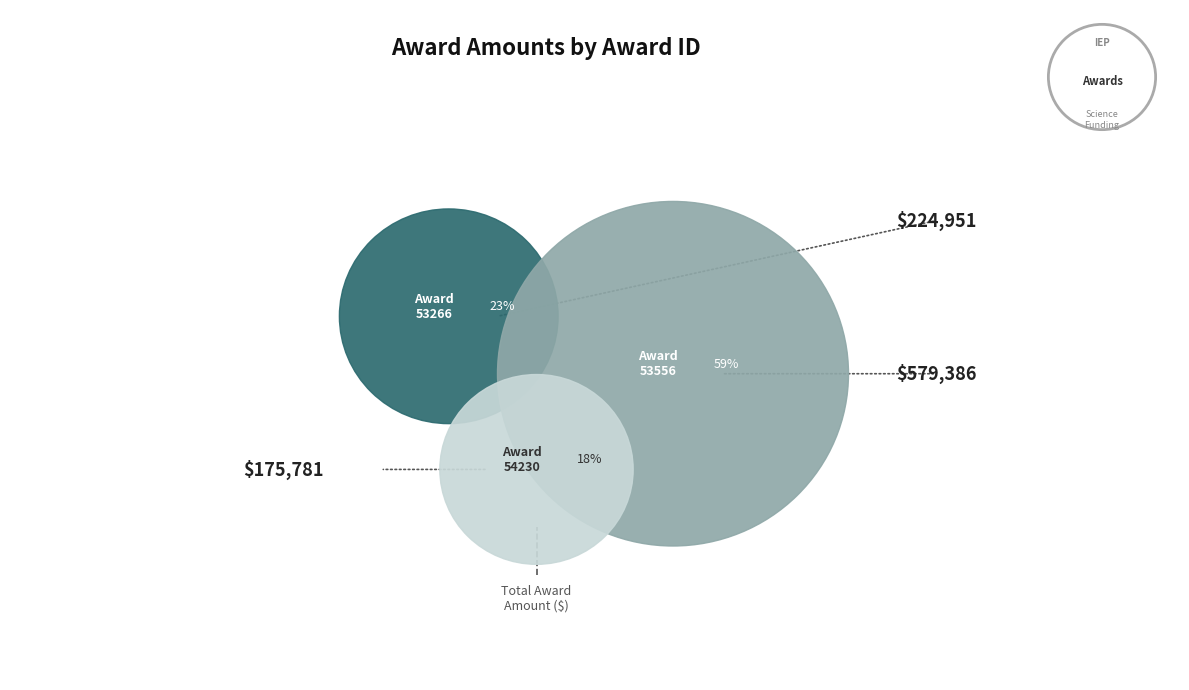

How many slices are in this pie chart?

3